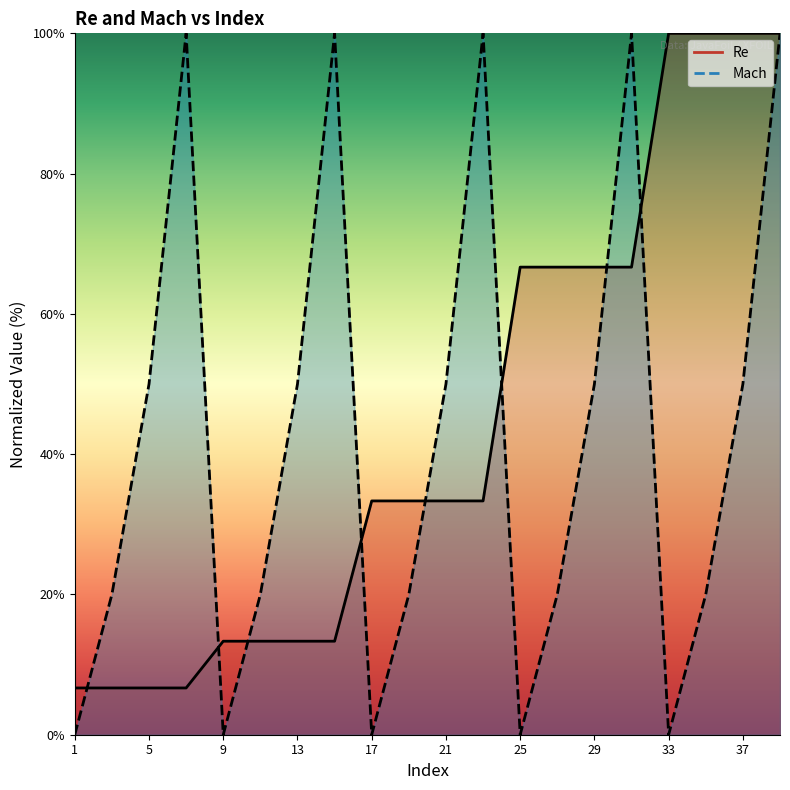

Which series has the largest total across all categories?

Re